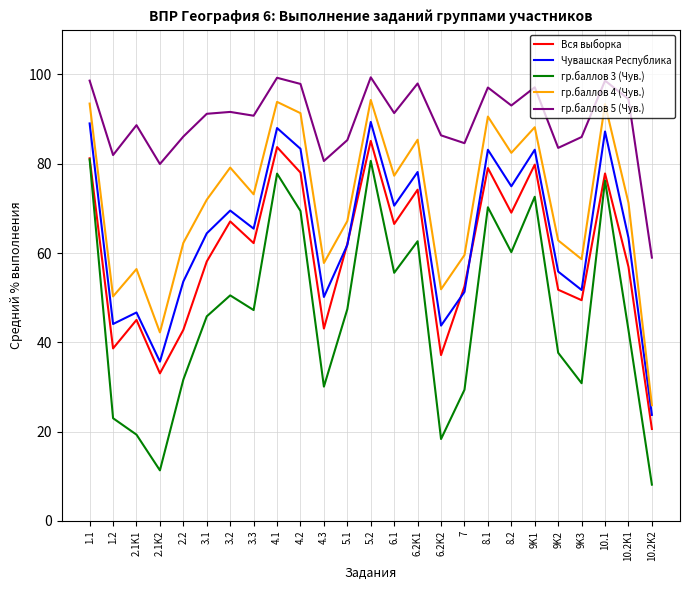

What is the spread (max minus min) of values at 2.1K2?

68.6